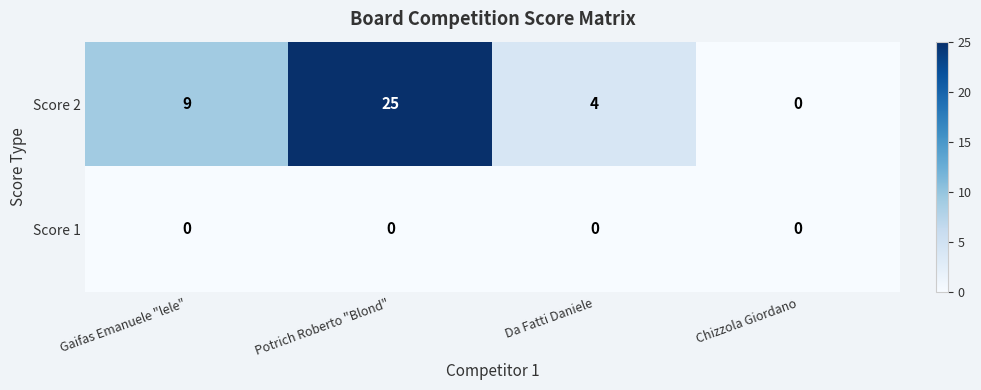

What is the total value across all series at Da Fatti Daniele?

4